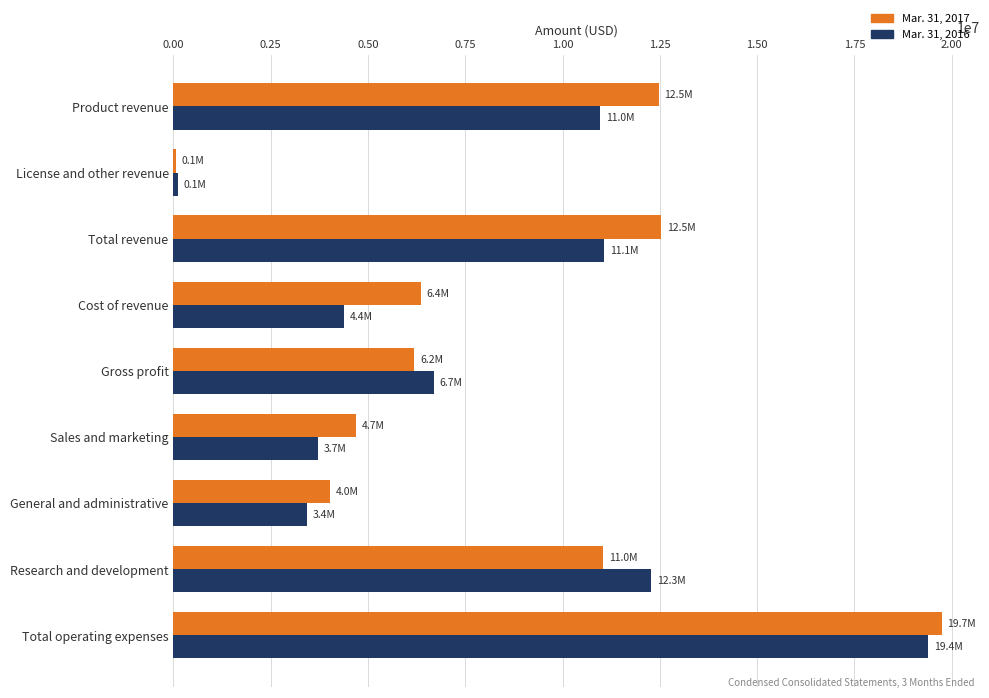

Rank the series by their average value, from lowest to highest.

Mar. 31, 2016, Mar. 31, 2017